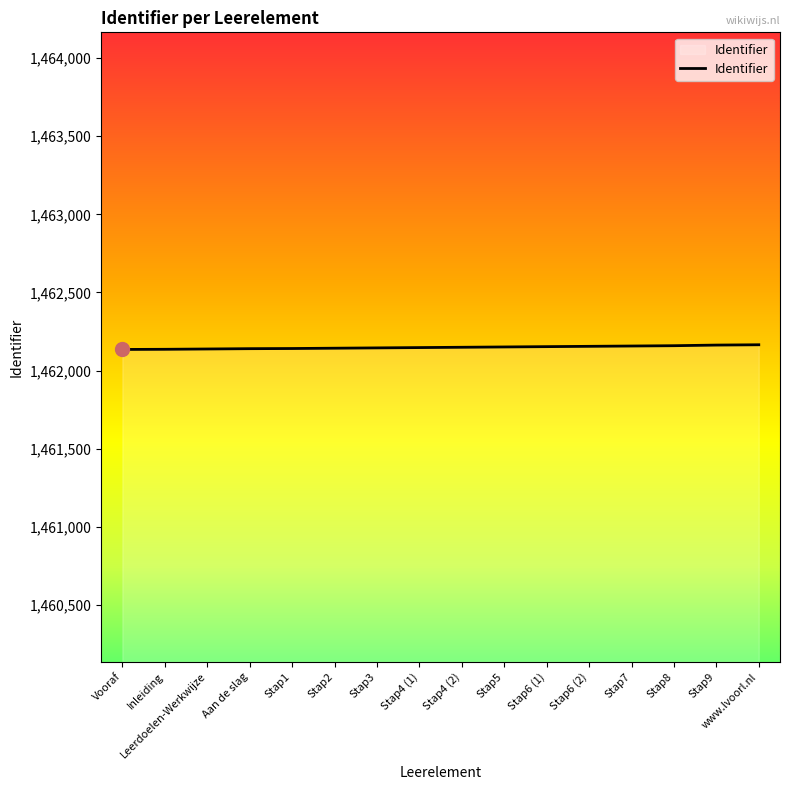

Does the chart display data point markers on the line(s)?

No